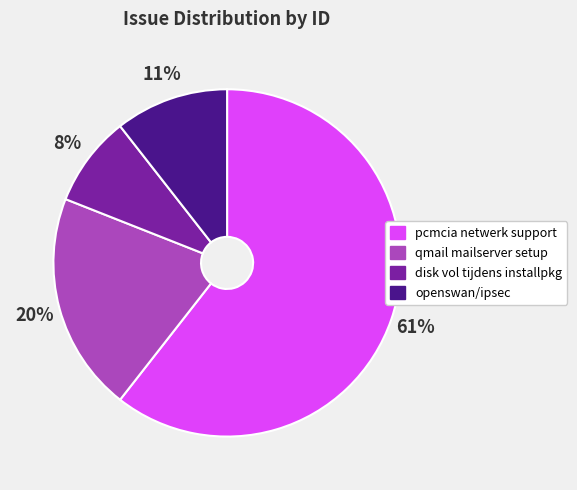

To the nearest percent, what is the difference between the qmail mailserver setup and disk vol tijdens installpkg slice percentages?

12%